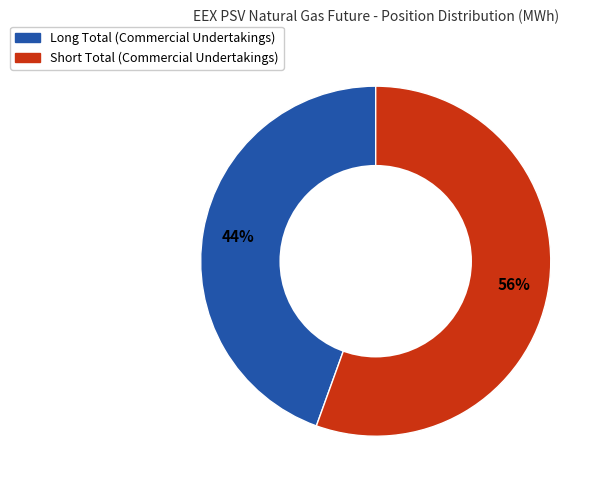

Combined, do Long Total (Commercial Undertakings) and Short Total (Commercial Undertakings) account for over 50%?

Yes